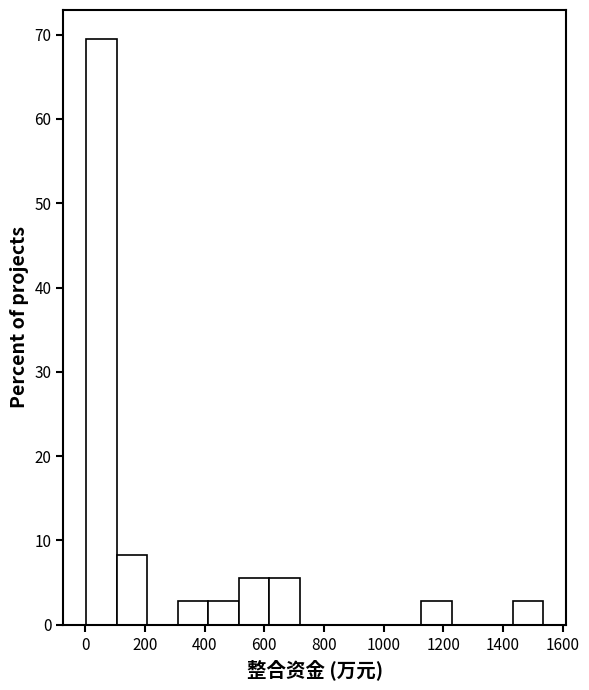

How tall is the bar that spans 100 to 200 on the x-axis? Neither the bar edges nor the heights are printed on the chart, so give them approximately, as read against the axes.

8